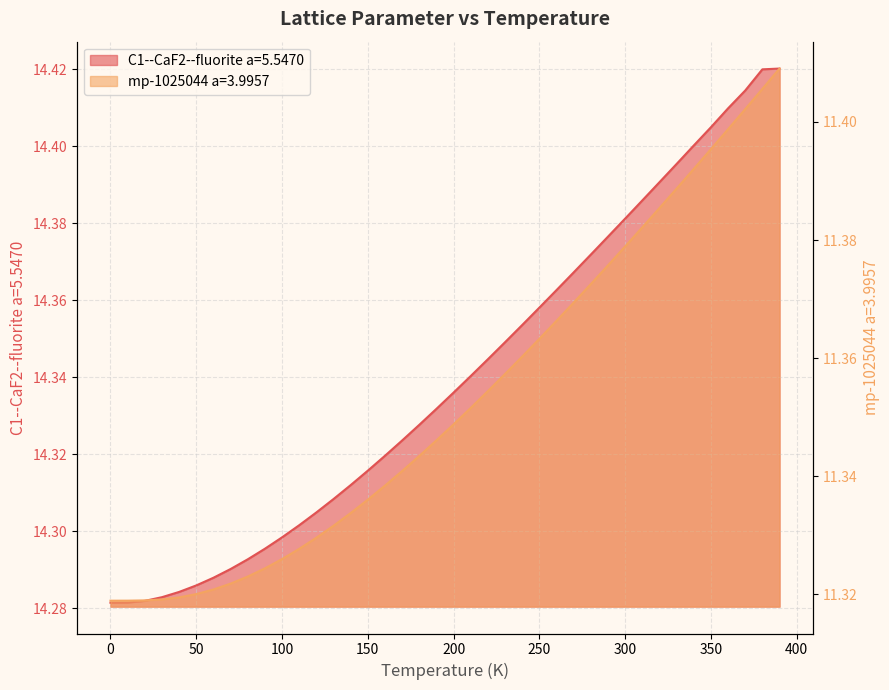

At which category is the sum across all series the highest?

390.0